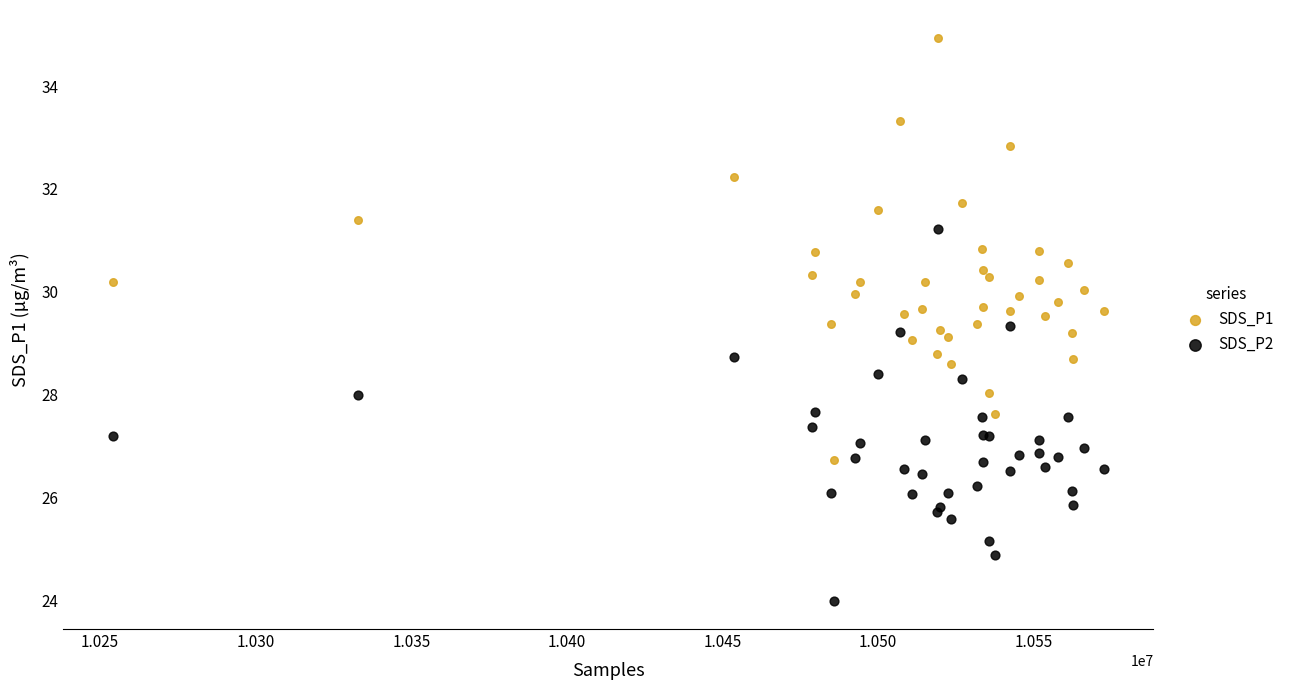

Which series contains the lowest Y value?

SDS_P2